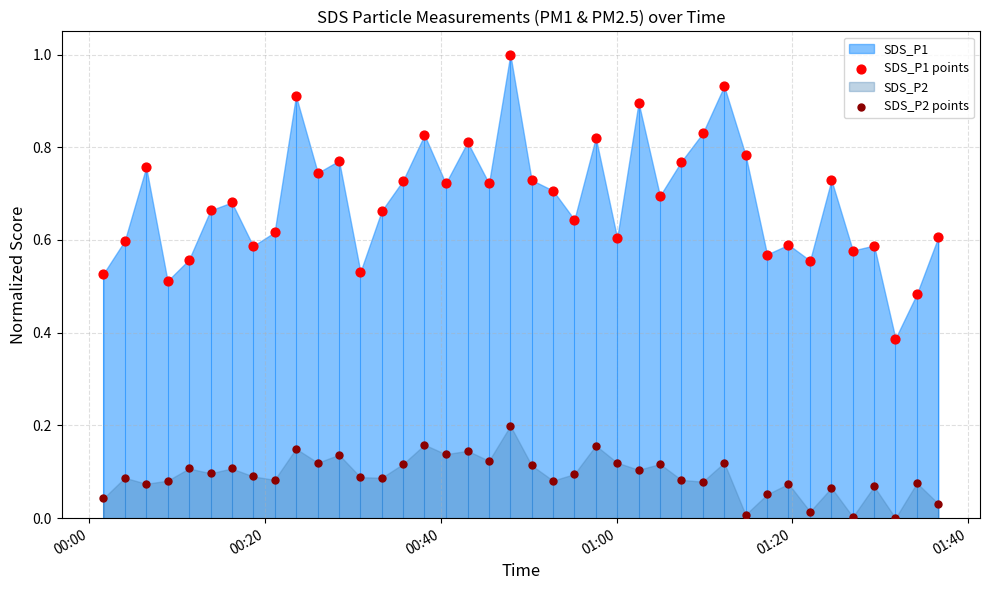

Across all data points, what is the range of Y values (max minus min)?

1.0